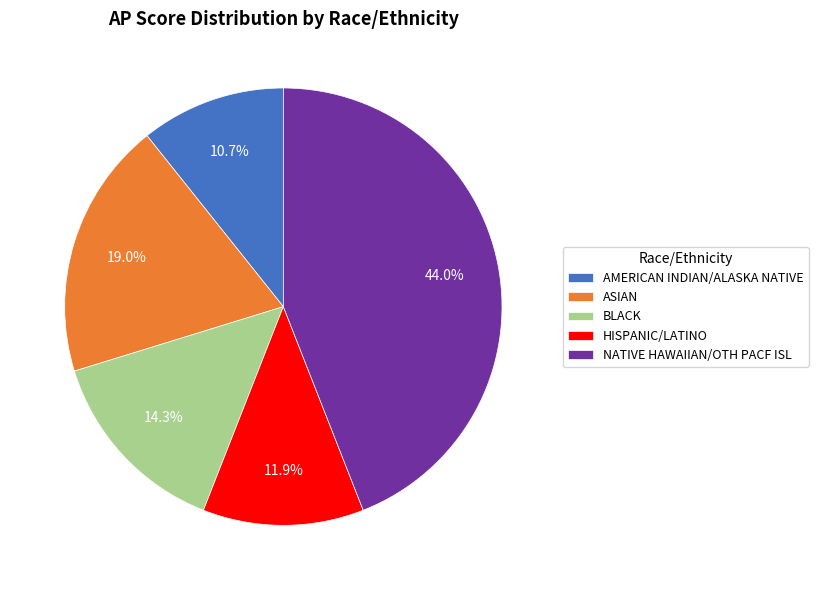

To the nearest percent, what is the average slice percentage?

20%